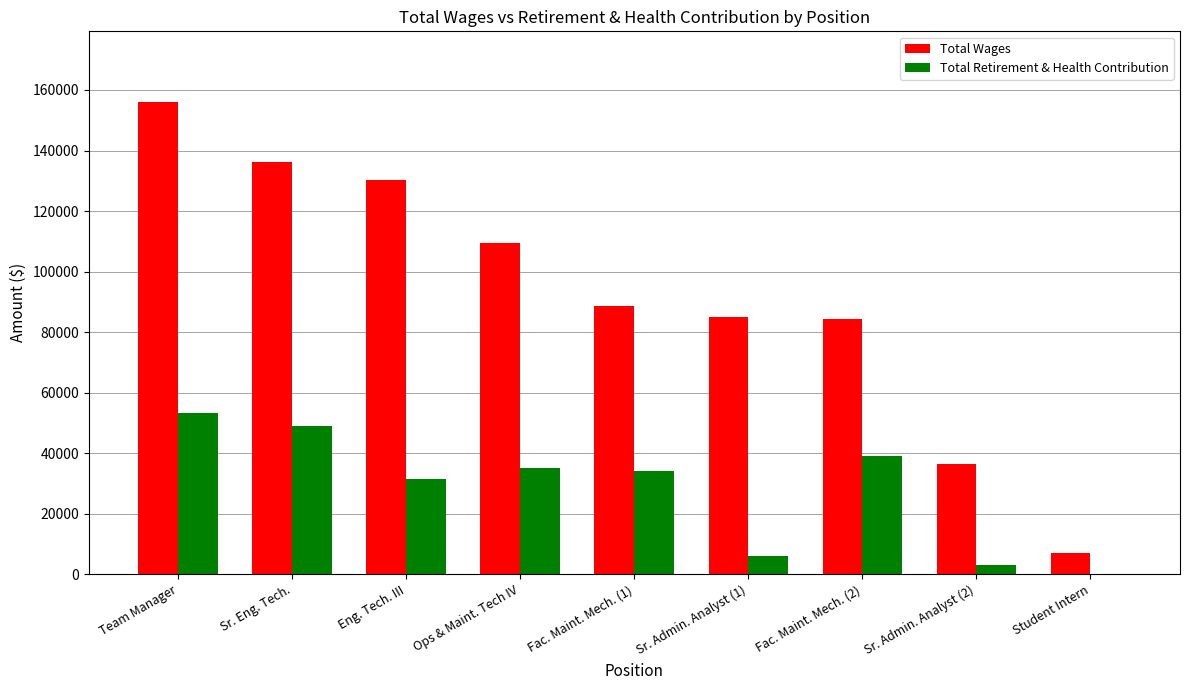

Which series changed the most between Eng. Tech. III and Fac. Maint. Mech. (2)?

Total Wages